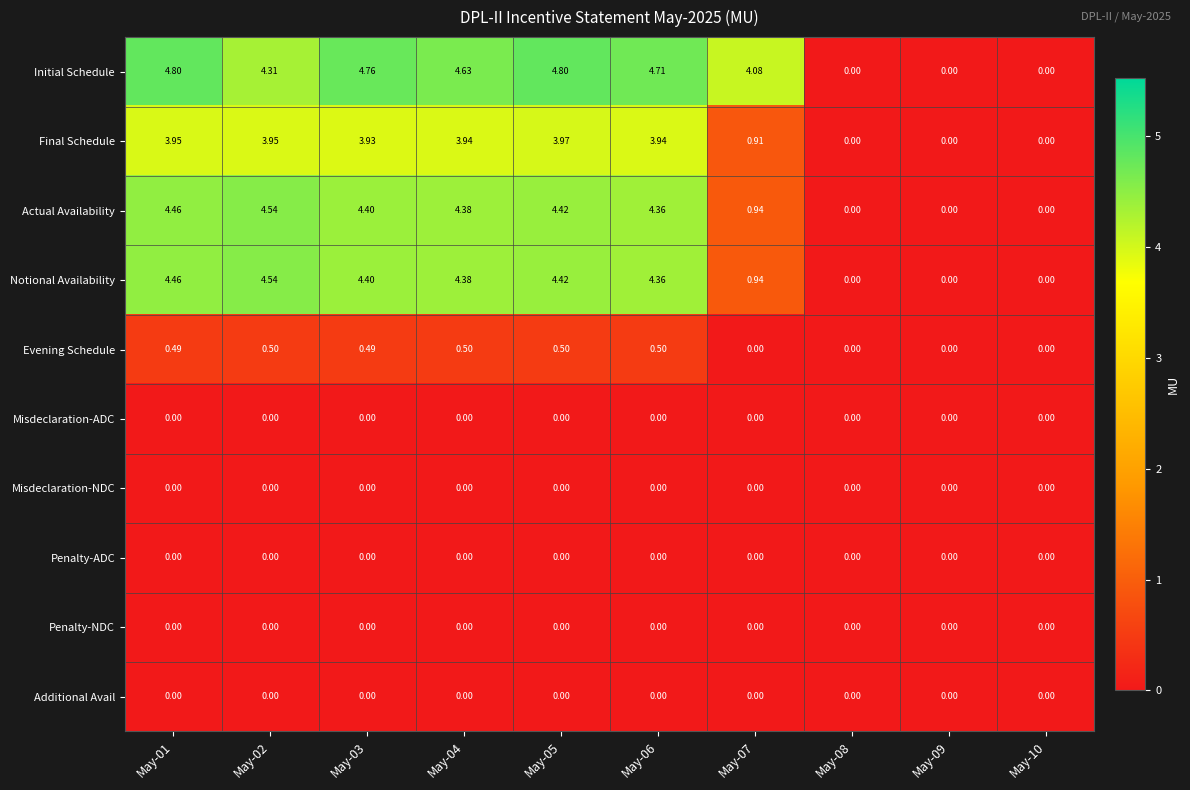

Which series has the largest total across all categories?

Initial Schedule